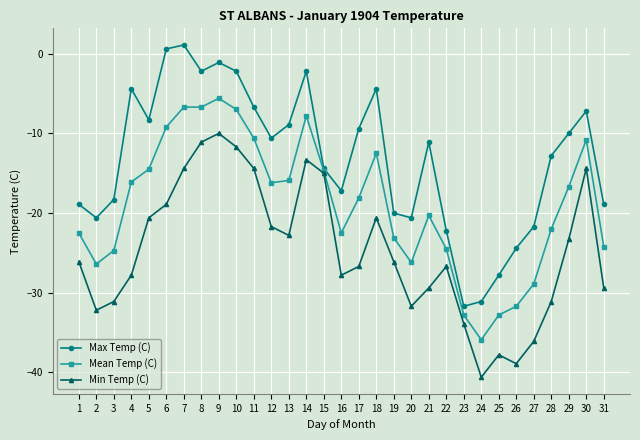

What is the spread (max minus min) of values at 11?

7.7